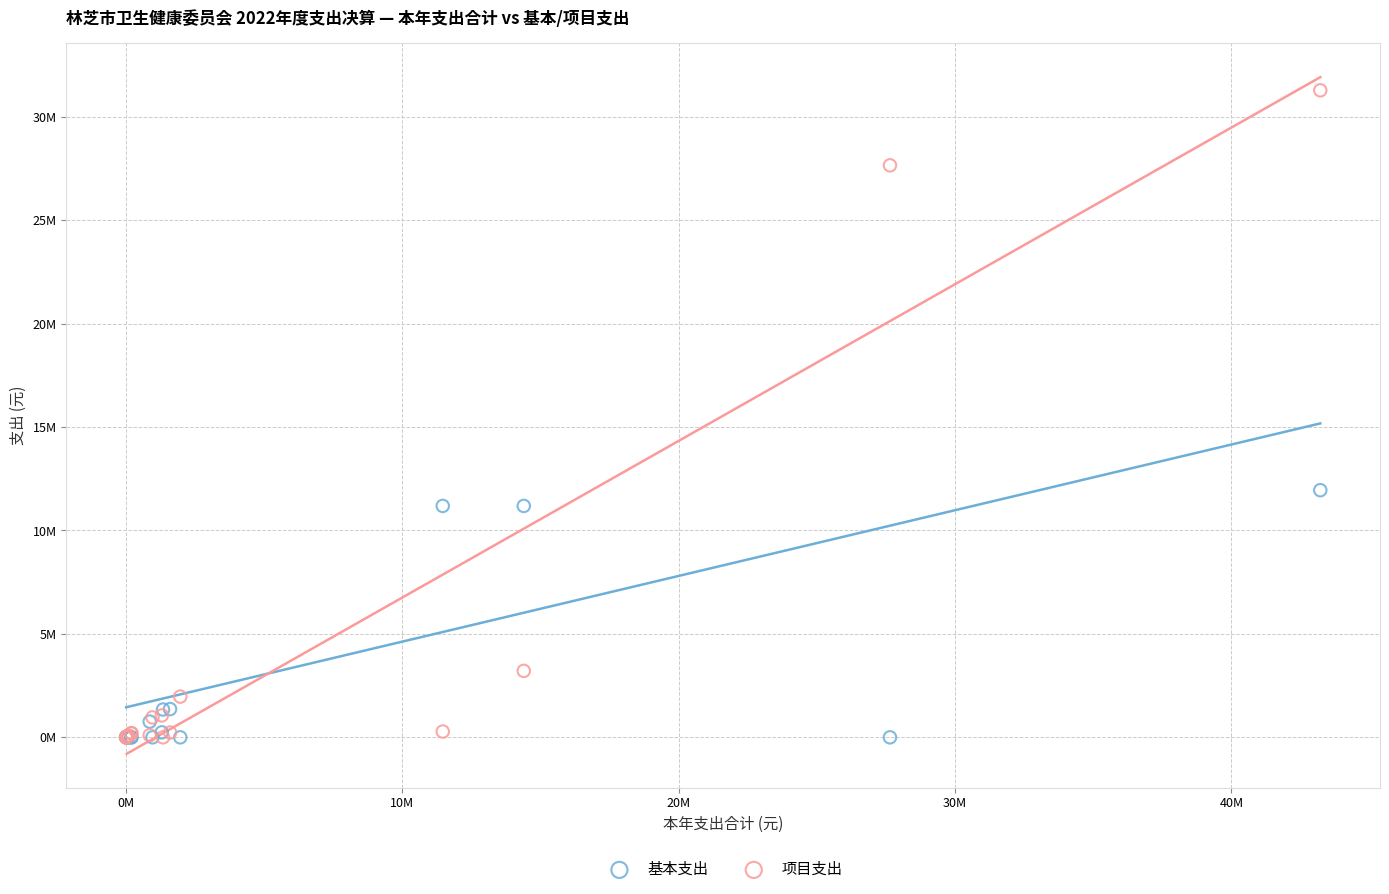

What are all the series names shown in the legend?

基本支出, 项目支出